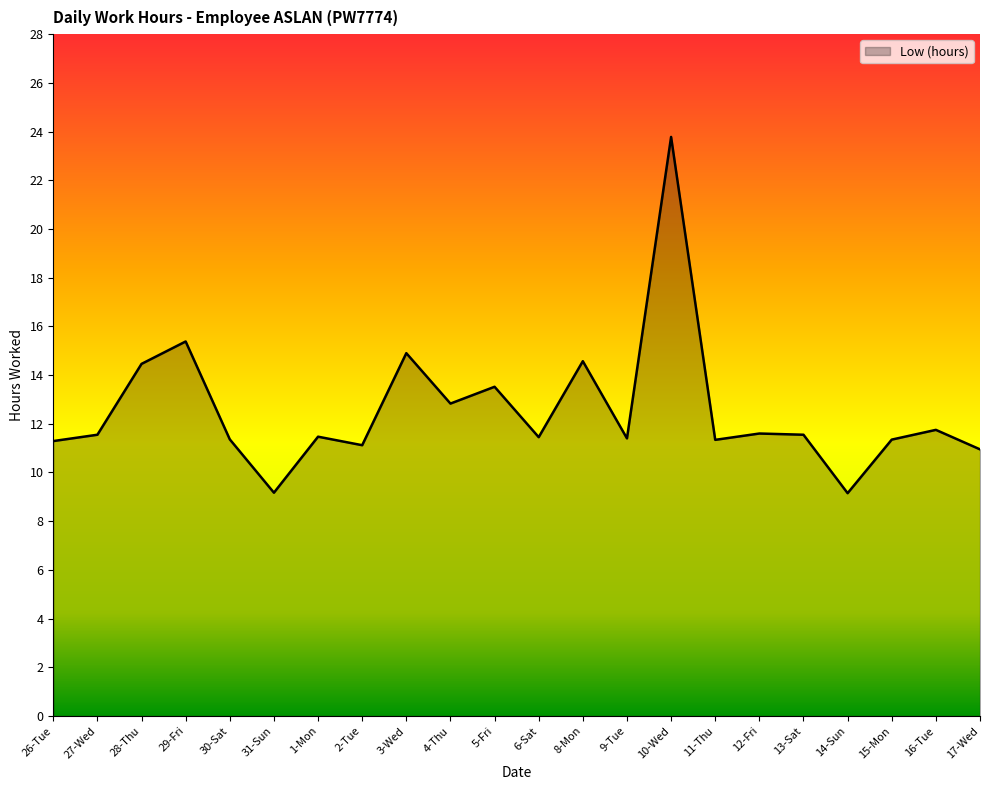

What is the difference between the maximum and minimum values?

14.6